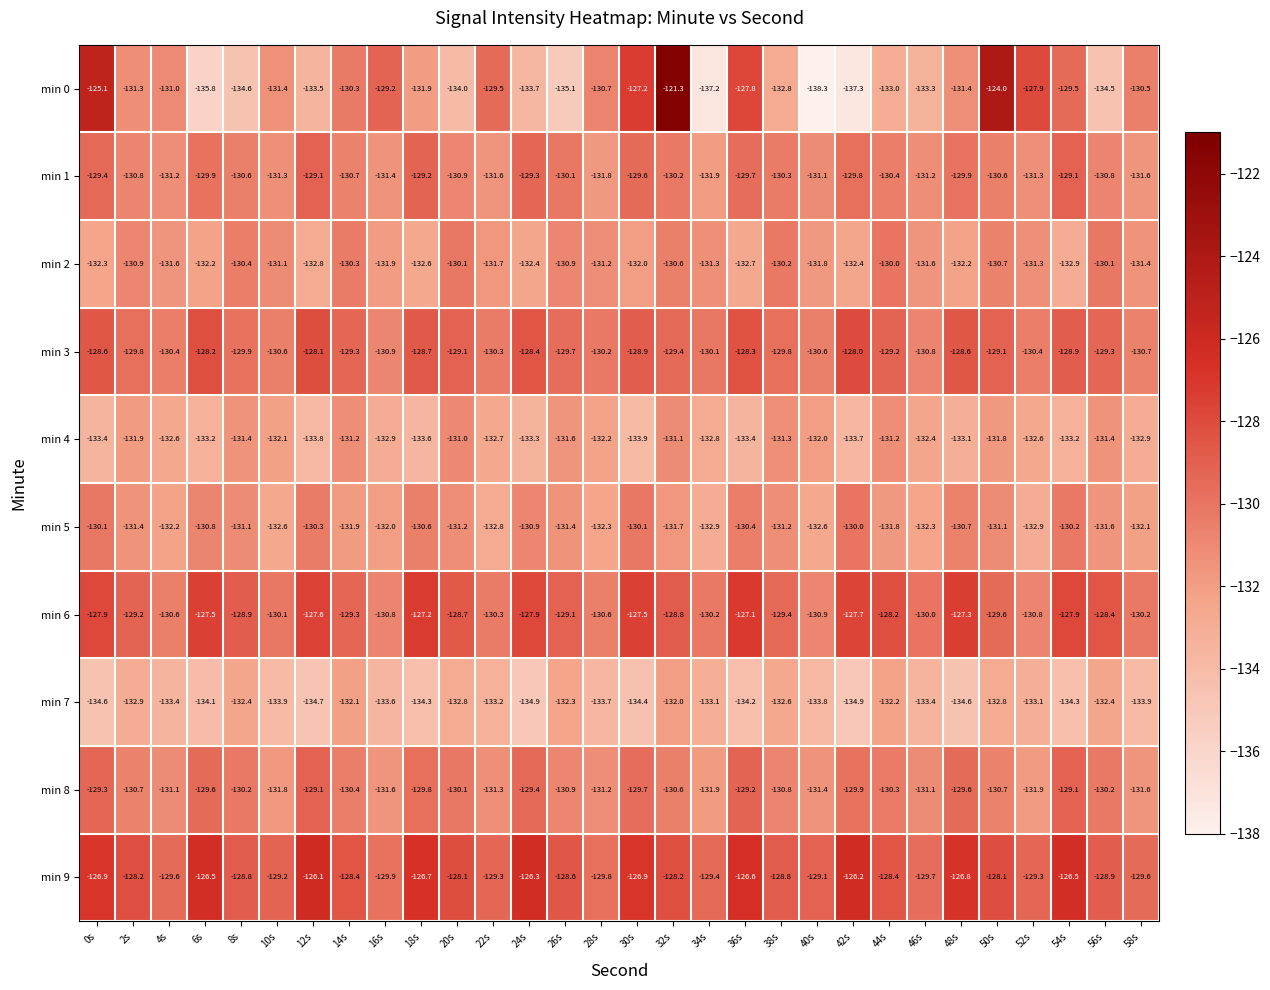

What is the difference between the highest and lowest values at 2s?

4.7